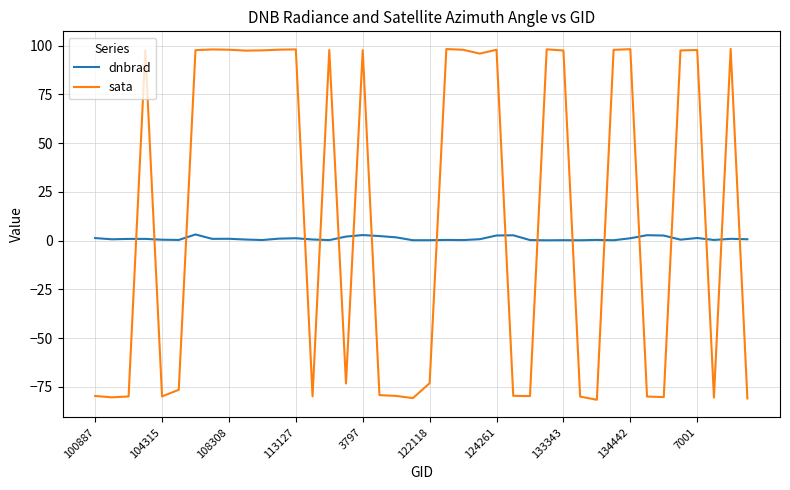

What is the difference between the second highest and second lowest values in the sata series?

179.3